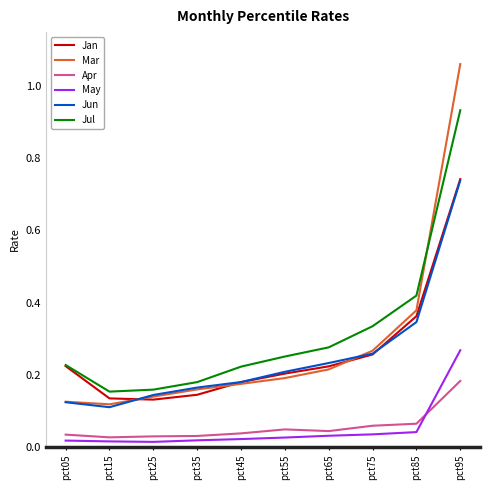

True or false: Jan and May cross at least once.

False